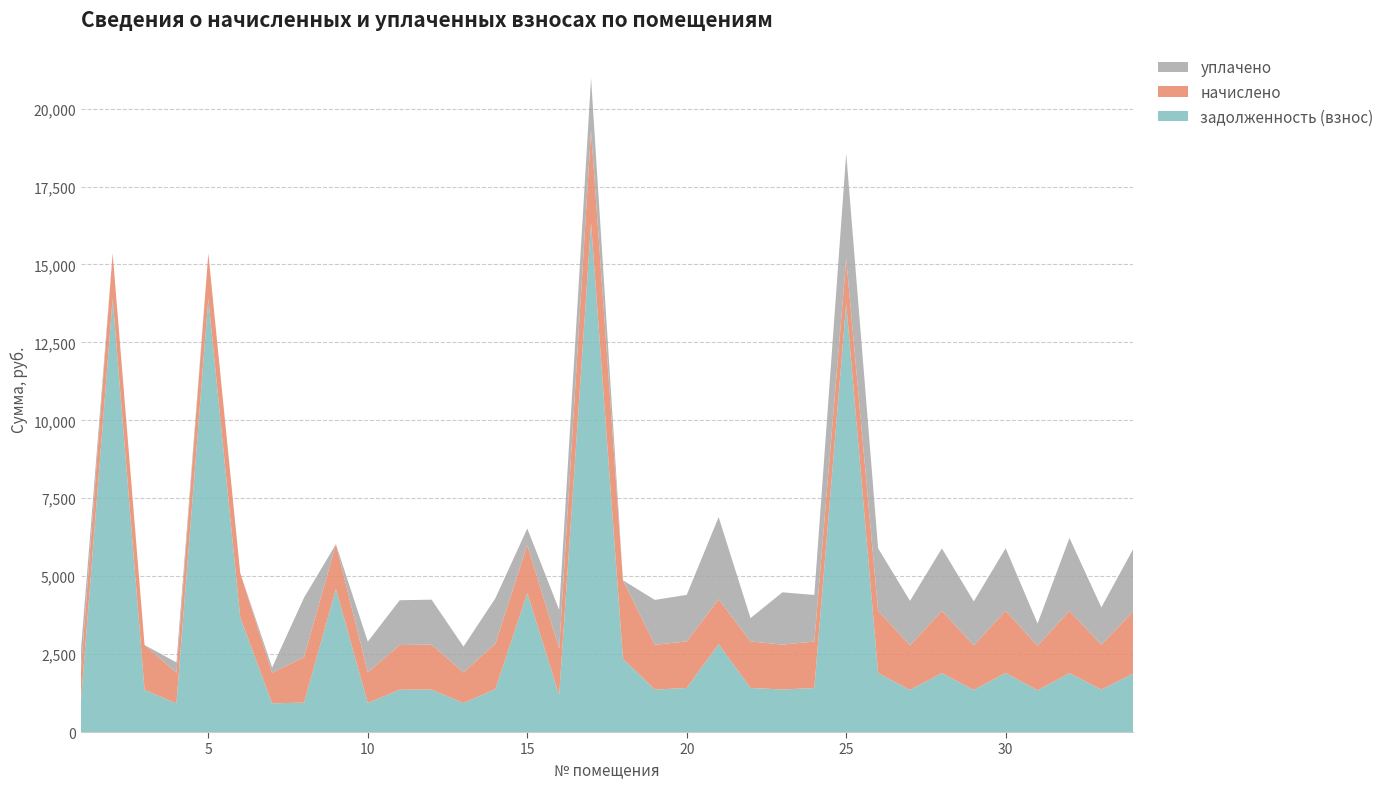

Reading left to right, what are all the values shown in this chart?

задолженность (взнос): 921.0	13903.2	1351.3	921.0	13903.2	3674.6	921.0	942.1	4583.6	932.6	1356.6	1361.8	929.9	1379.2	4454.5	1182.2	16319.5	2355.2	1360.5	1414.6	2819.0	1413.9	1364.7	1410.4	13740.7	1893.6	1350.5	1890.5	1351.4	1894.6	1338.5	1889.8	1360.7	1874.0
начислено: 983.2	1456.1	1442.5	983.2	1456.1	1428.8	983.2	1456.1	1442.5	983.2	1435.6	1442.5	983.2	1456.1	1547.9	1493.5	2980.1	2514.1	1439.0	1493.5	1439.0	1493.5	1439.0	1493.5	1439.0	2000.4	1428.8	2000.4	1428.8	2000.4	1428.8	2000.4	1439.0	2000.4
уплачено: 655.4	0.0	0.0	327.7	0.0	0.0	163.9	1912.8	0.0	983.2	1435.6	1442.5	828.1	1456.1	527.5	1243.8	1678.9	0.0	1439.0	1493.5	2636.9	746.7	1678.9	1493.5	3384.9	2000.4	1428.8	2000.4	1410.5	2000.4	714.4	2335.6	1199.2	2000.4